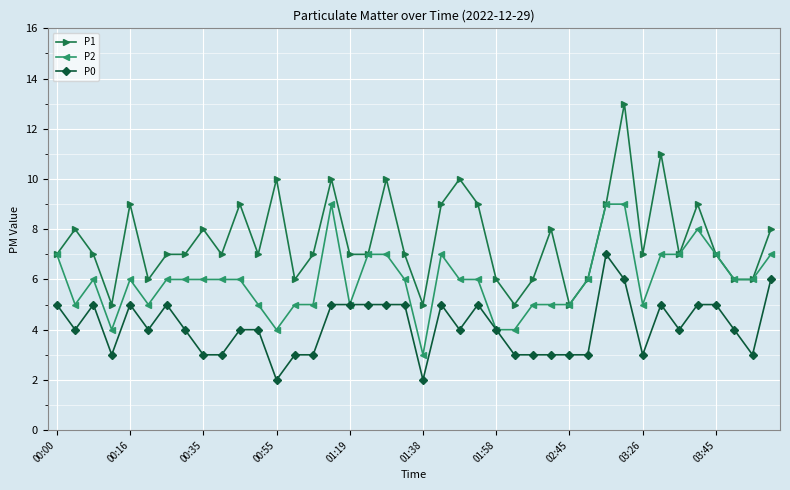

How many distinct data groups are displayed?

3